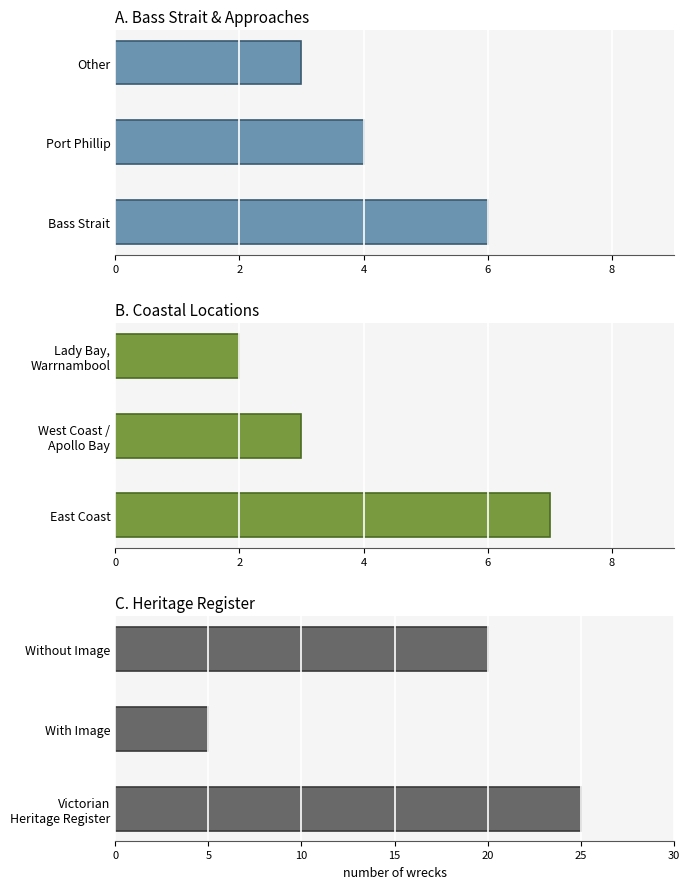

The value of Coastal Locations at Lady Bay, Warrnambool is 3. True or false?

False